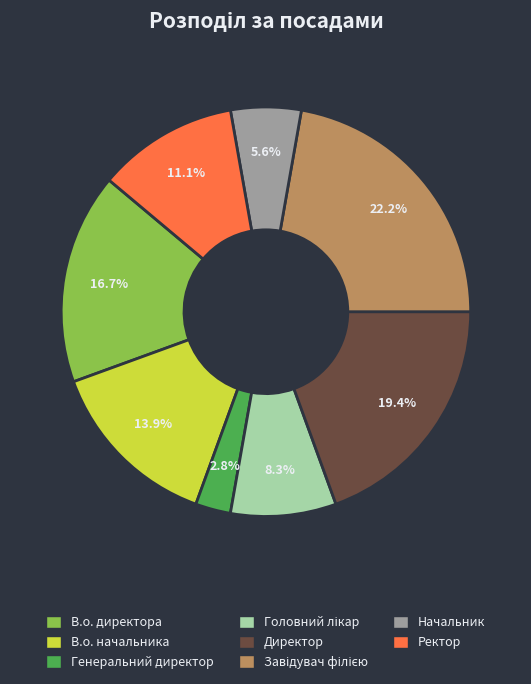

Which slice is the smallest?

Генеральний директор